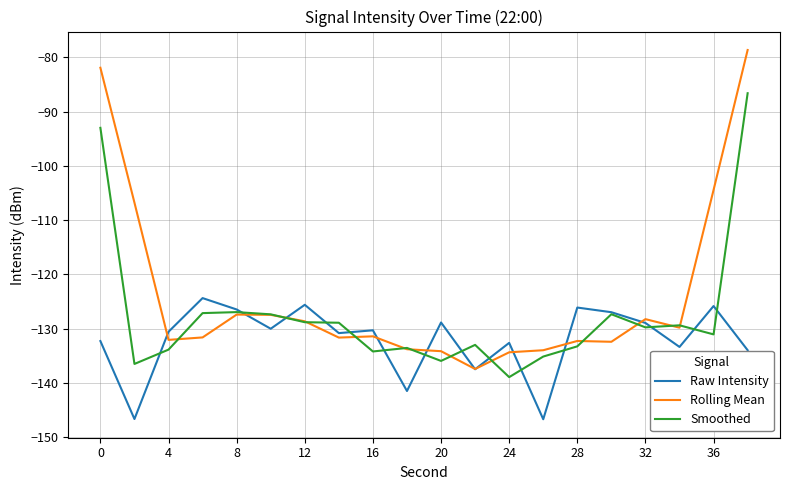

What is the minimum value shown in the chart?

-146.7